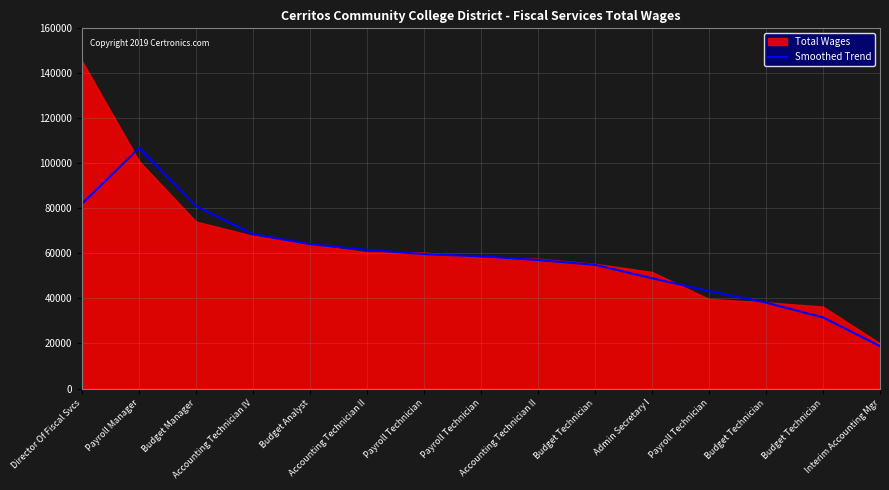

The chart shows a value of 58737.0 at Payroll Technician. True or false?

True